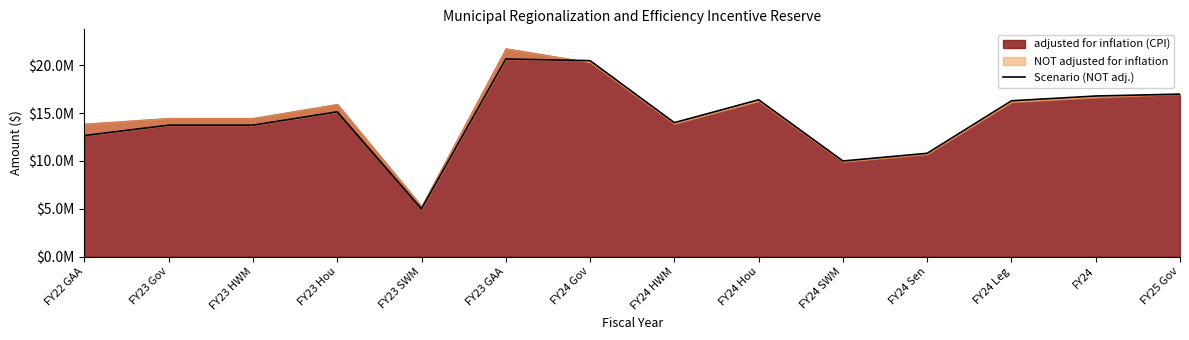

Is it true that the value at FY24 SWM is 10000000?

True